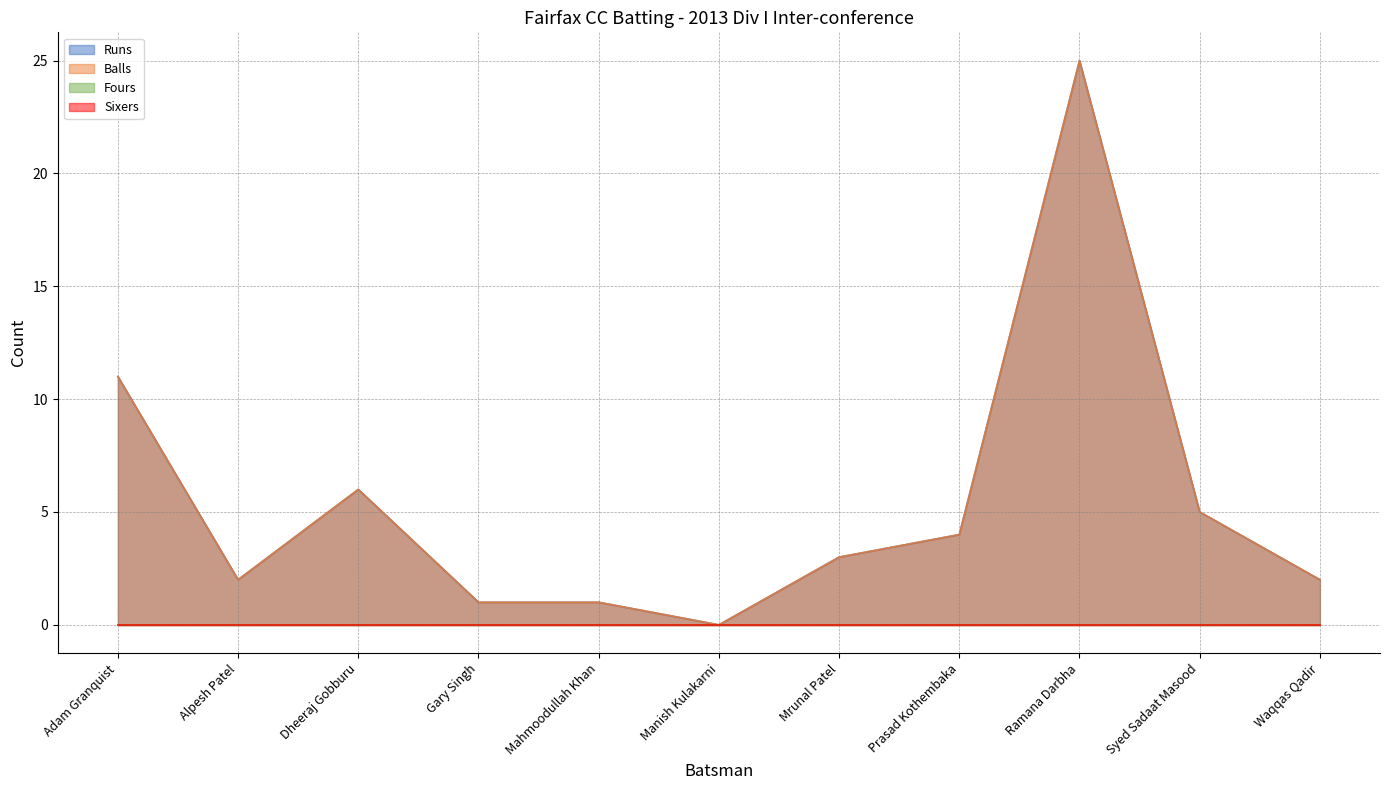

At which label is Balls closest to 12?

Adam Granquist